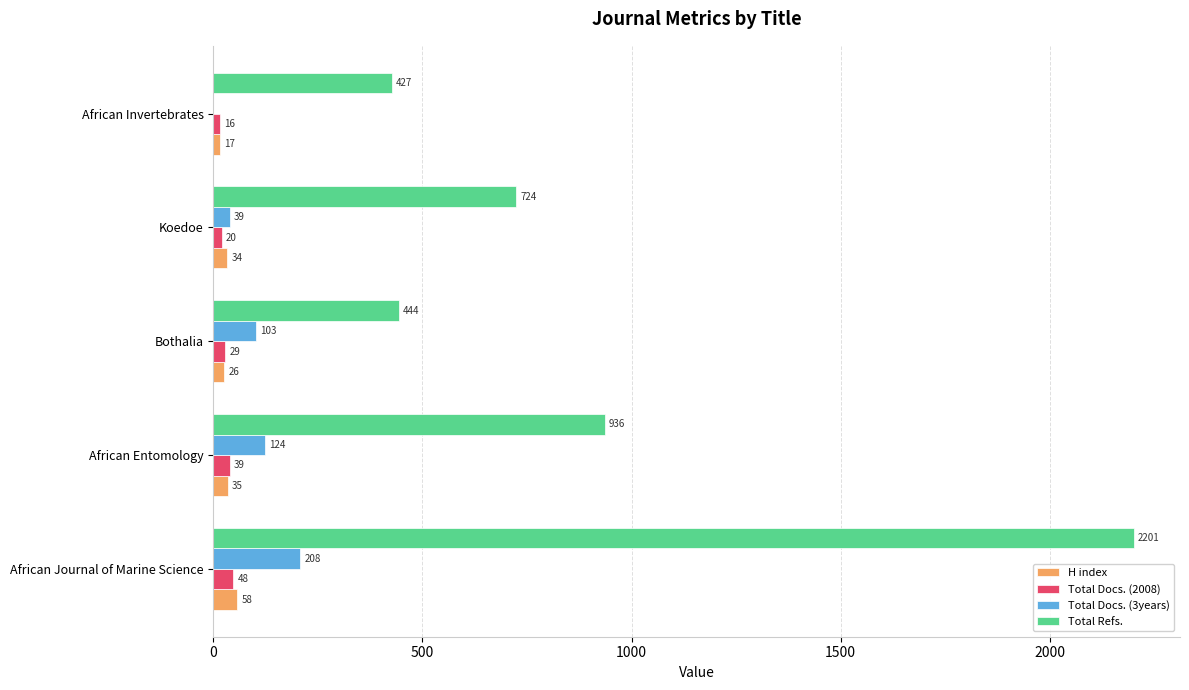

What is the total value across all series at Bothalia?

602